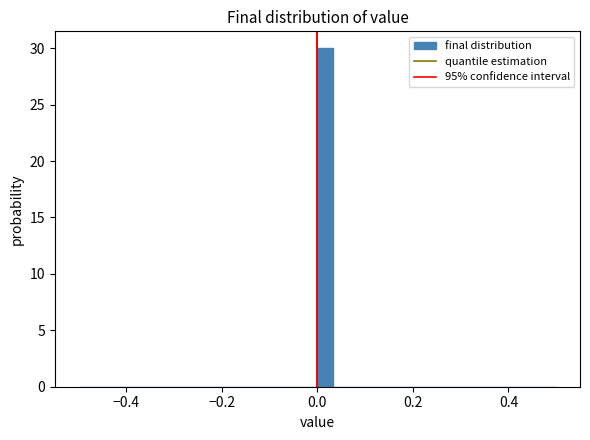

Around what value on the x-axis is the tallest bar? Give the approximate position of its centre, as read against the axis.

0.02